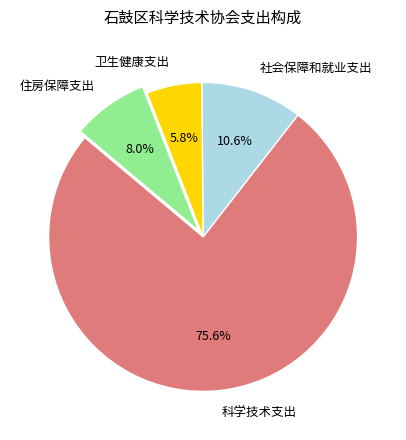

Which slice represents more than half of the pie?

科学技术支出